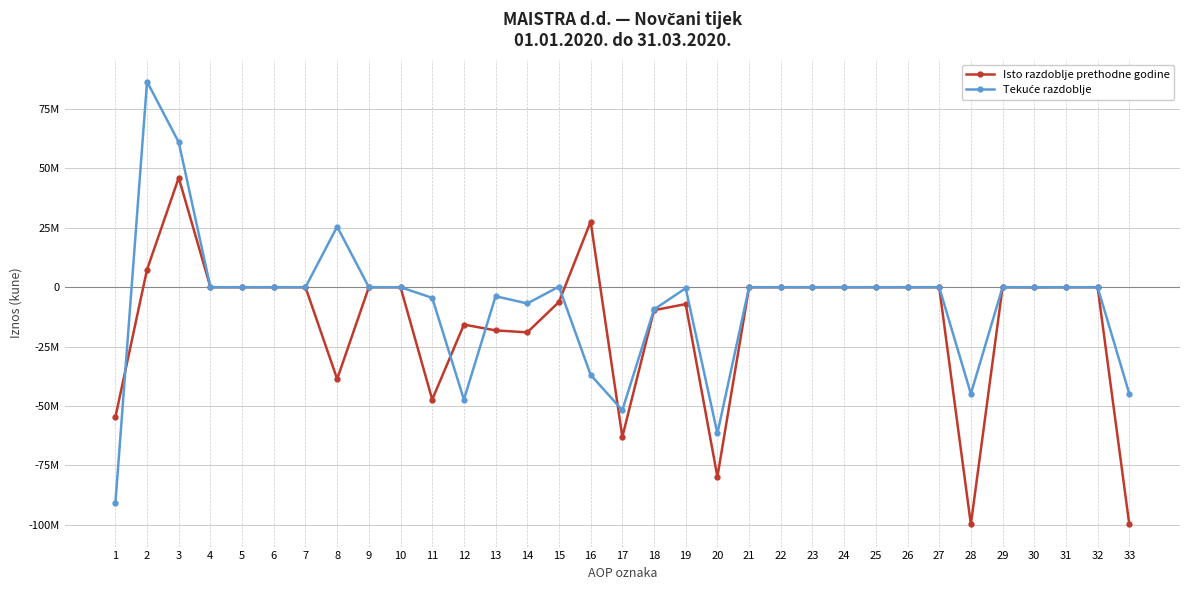

What is the average value of the Isto razdoblje prethodne godine series?

-14477800